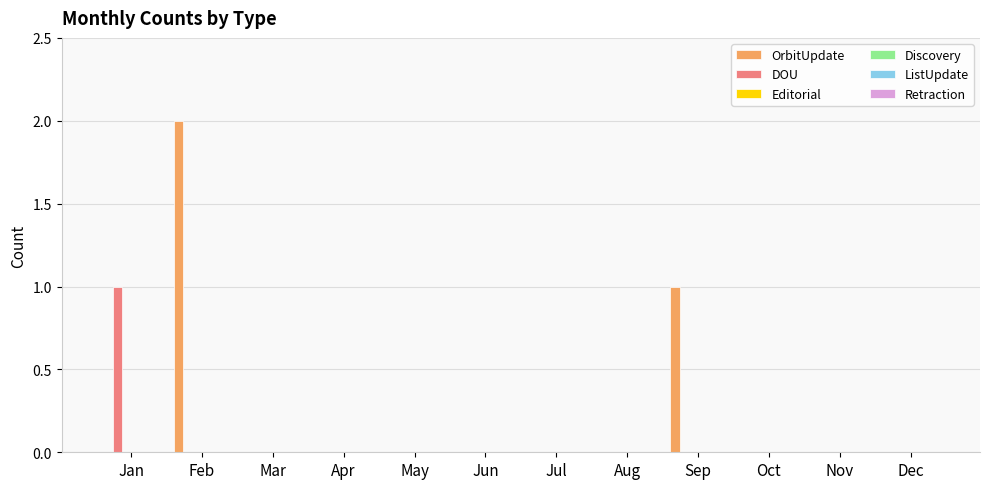

Which series has the largest total across all categories?

OrbitUpdate